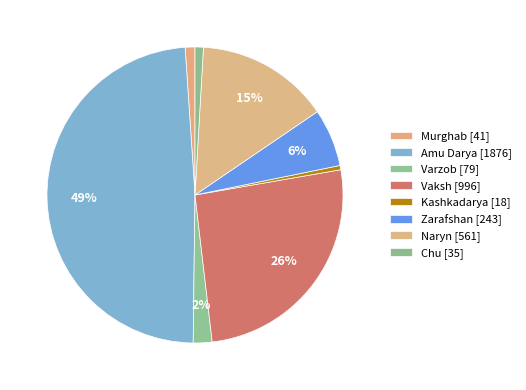

What is the largest slice in the pie chart?

Amu Darya